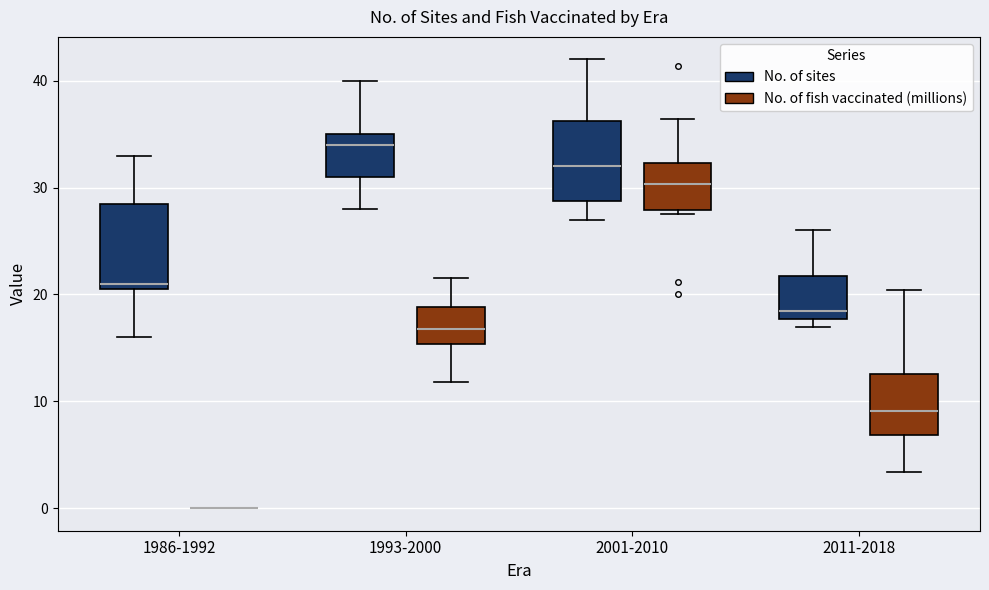

Reading left to right, transcribe this box plot: for each box, give where its median line is, the range the box spans, and where its two whiskers end, as read against the y-axis. The values are not printed on the chart, so give them approximately, as read against the axis.

1986-1992 (No. of sites): median 21 (just above the box's lower edge), box 21 to 29, whiskers 16 to 33
1986-1992 (No. of fish vaccinated (millions)): box collapsed to a line at 0, whiskers 0 to 0
1993-2000 (No. of sites): median 34, box 31 to 35, whiskers 28 to 40
1993-2000 (No. of fish vaccinated (millions)): median 17, box 15 to 19, whiskers 12 to 22
2001-2010 (No. of sites): median 32, box 29 to 36, whiskers 27 to 42
2001-2010 (No. of fish vaccinated (millions)): median 30, box 28 to 32, whiskers 28 (just below the box's lower edge) to 36
2011-2018 (No. of sites): median 19, box 18 to 22, whiskers 17 to 26
2011-2018 (No. of fish vaccinated (millions)): median 9, box 7 to 13, whiskers 3 to 20